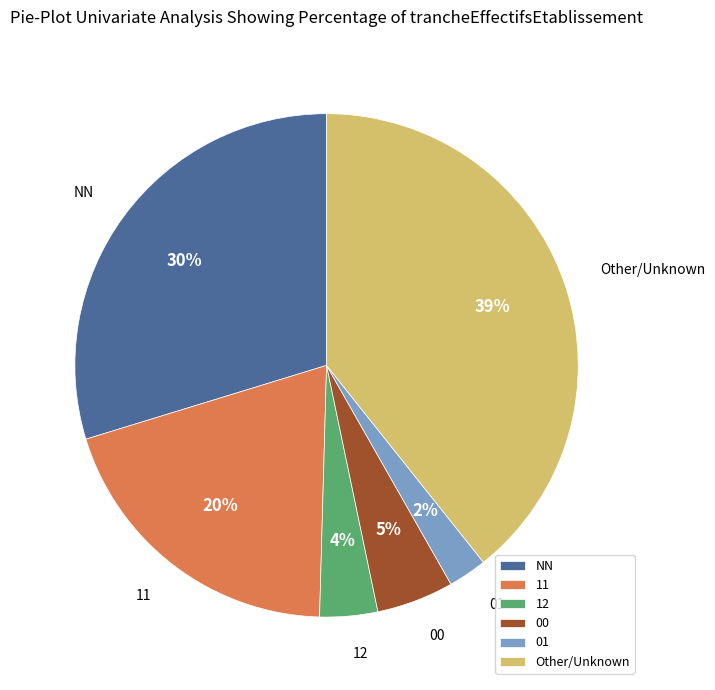

How many segments does this pie chart have?

6